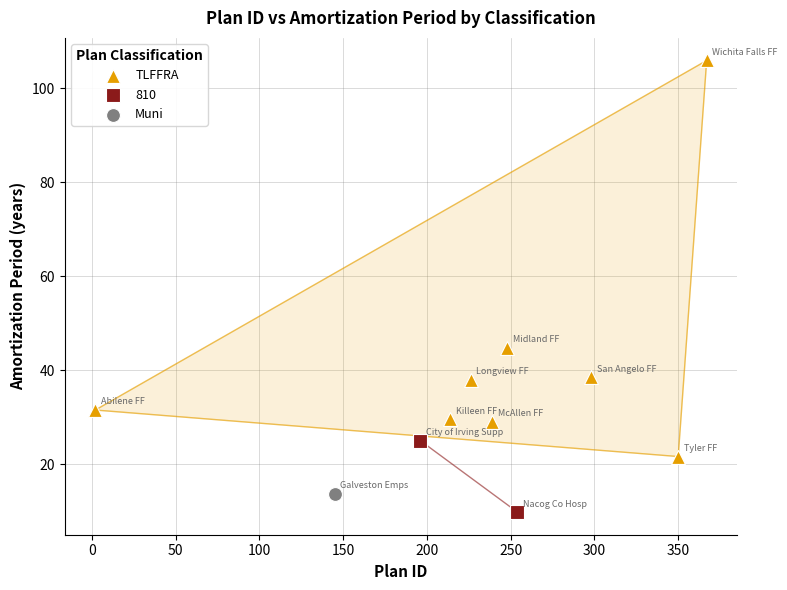

What are all the series names shown in the legend?

TLFFRA, 810, Muni